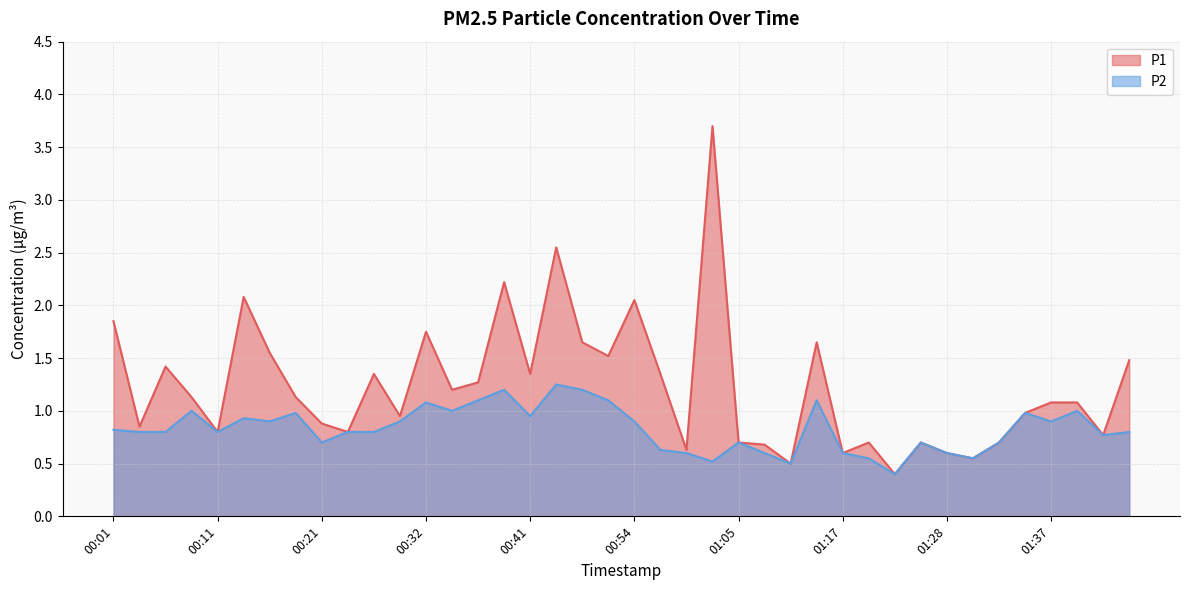

What is the maximum value shown in the chart?

3.7